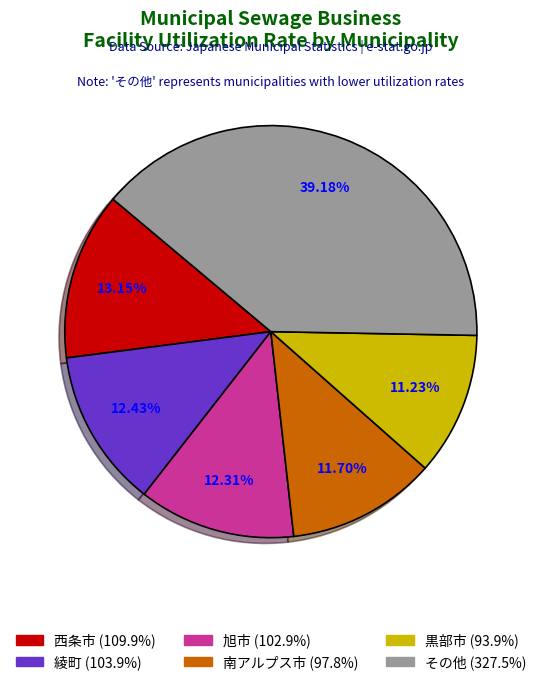

Is there any slice that represents more than half of the pie?

No